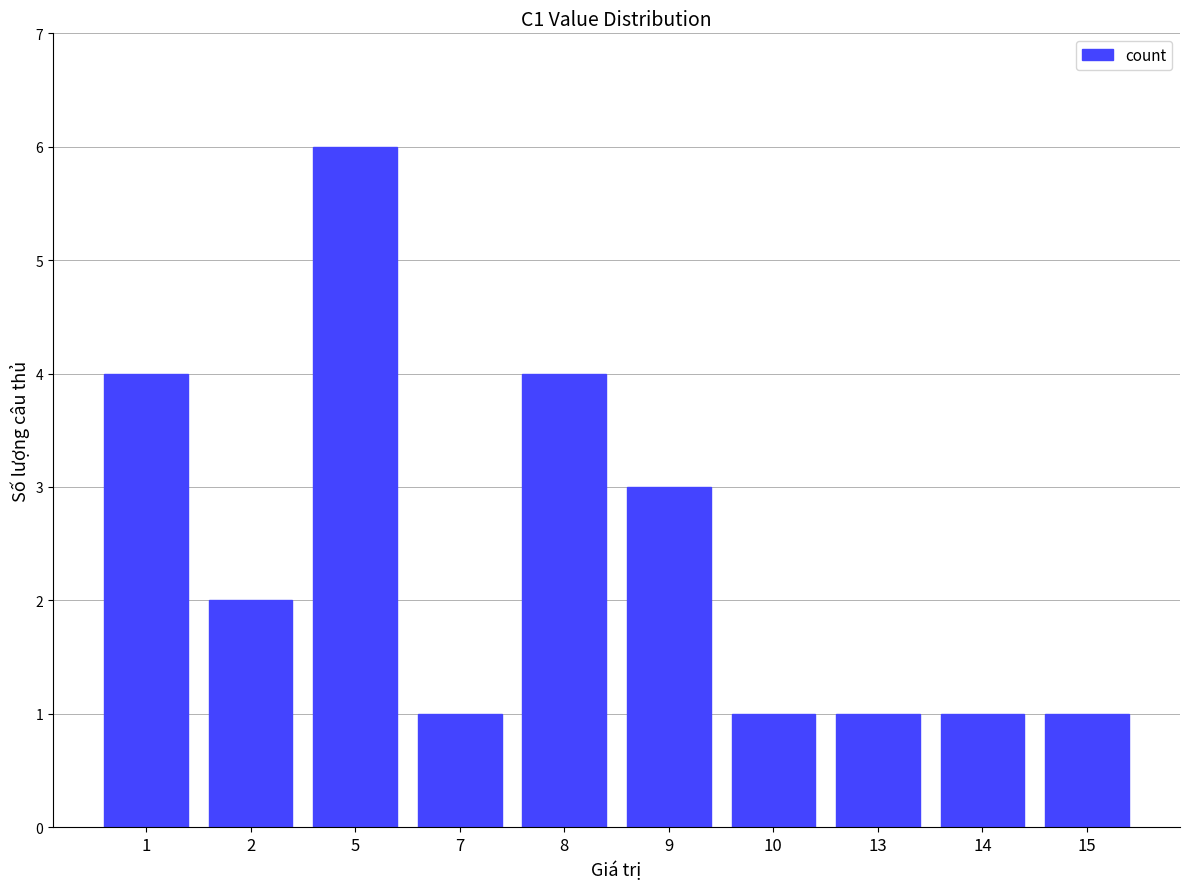

Reading left to right, list all the values displayed in this chart.

4	2	6	1	4	3	1	1	1	1